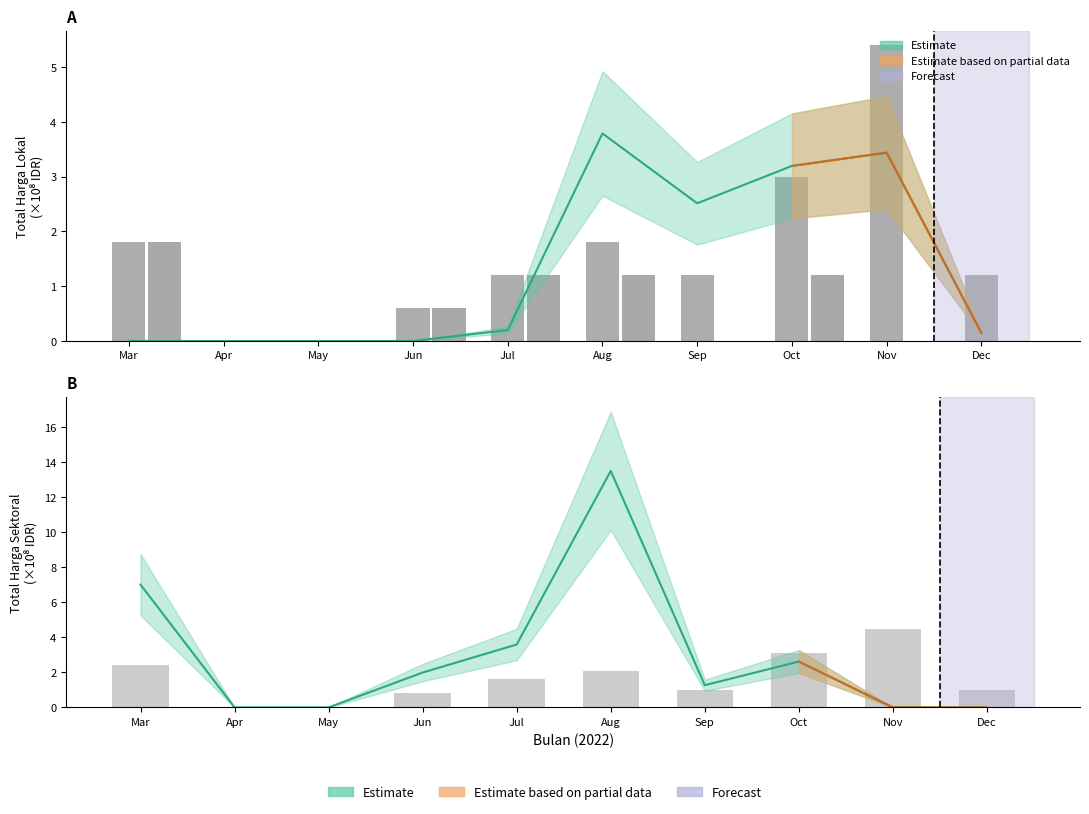

Which series has the largest total across all categories?

Paket Count